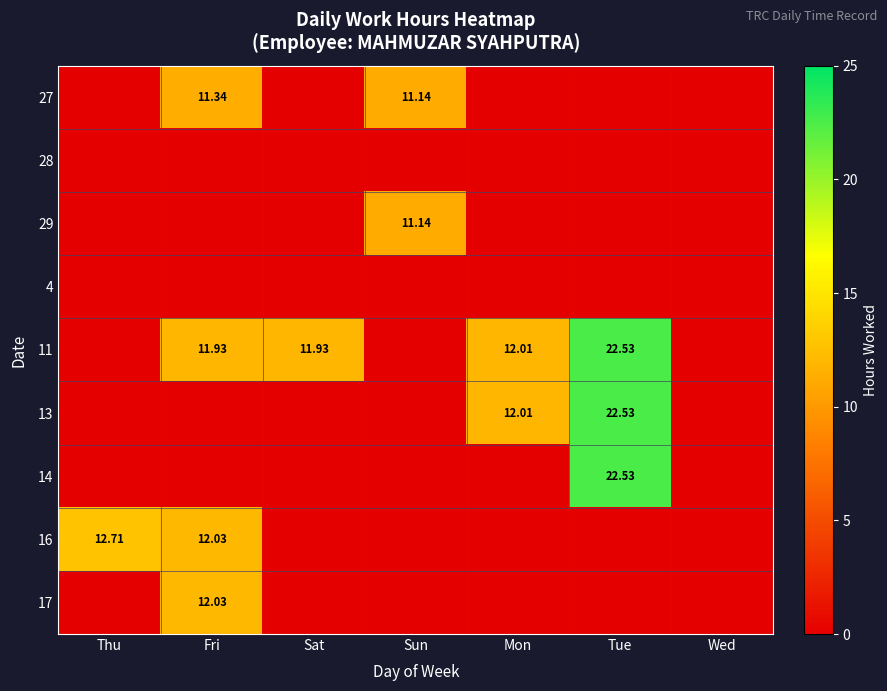

At how many categories does at least one series exceed 15?

1